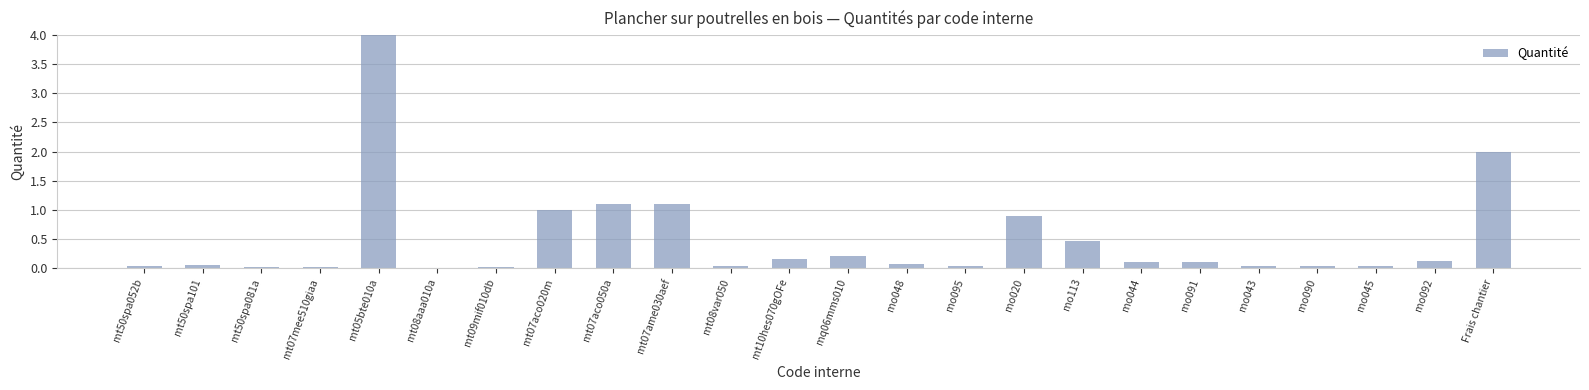

List the labels in order of value, smallest first.

mt08aaa010a, mt09mif010db, mt07mee510giaa, mt50spa081a, mo045, mt08var050, mo095, mo090, mo043, mt50spa052b, mt50spa101, mo048, mo044, mo091, mo092, mt10hes070gOFe, mq06mms010, mo113, mo020, mt07aco020m, mt07aco050a, mt07ame030aef, Frais chantier, mt05bte010a